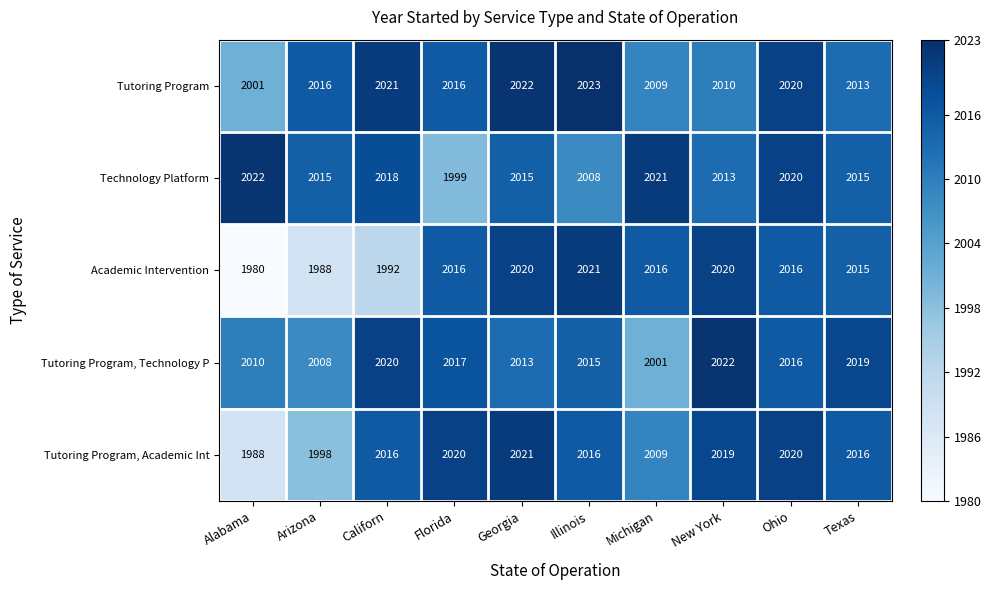

What is the approximate value of Academic Intervention at Michigan, to the nearest 10?

2020